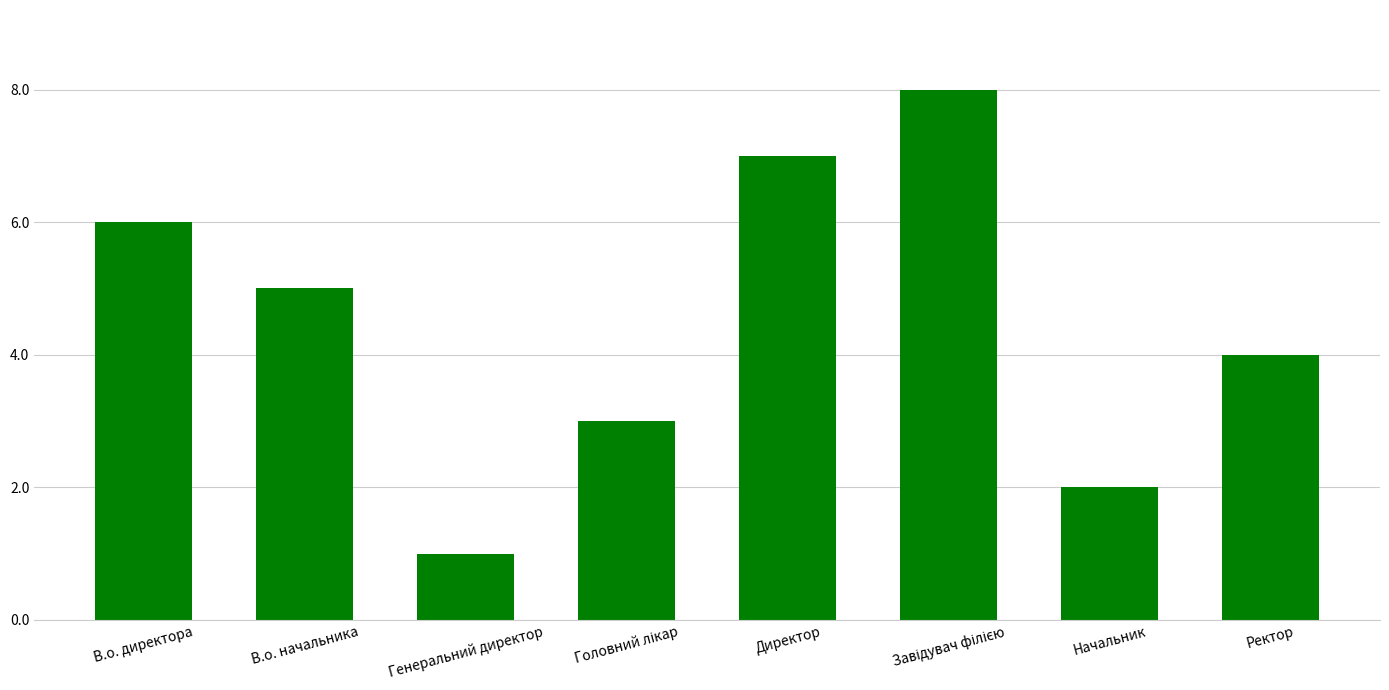

What is the value of the 7th bar from the left?

2